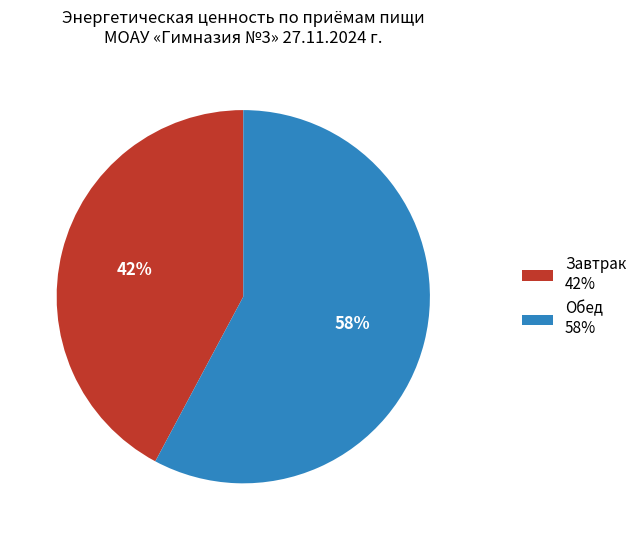

To the nearest percent, what is the difference between the largest and smallest slice percentages?

16%